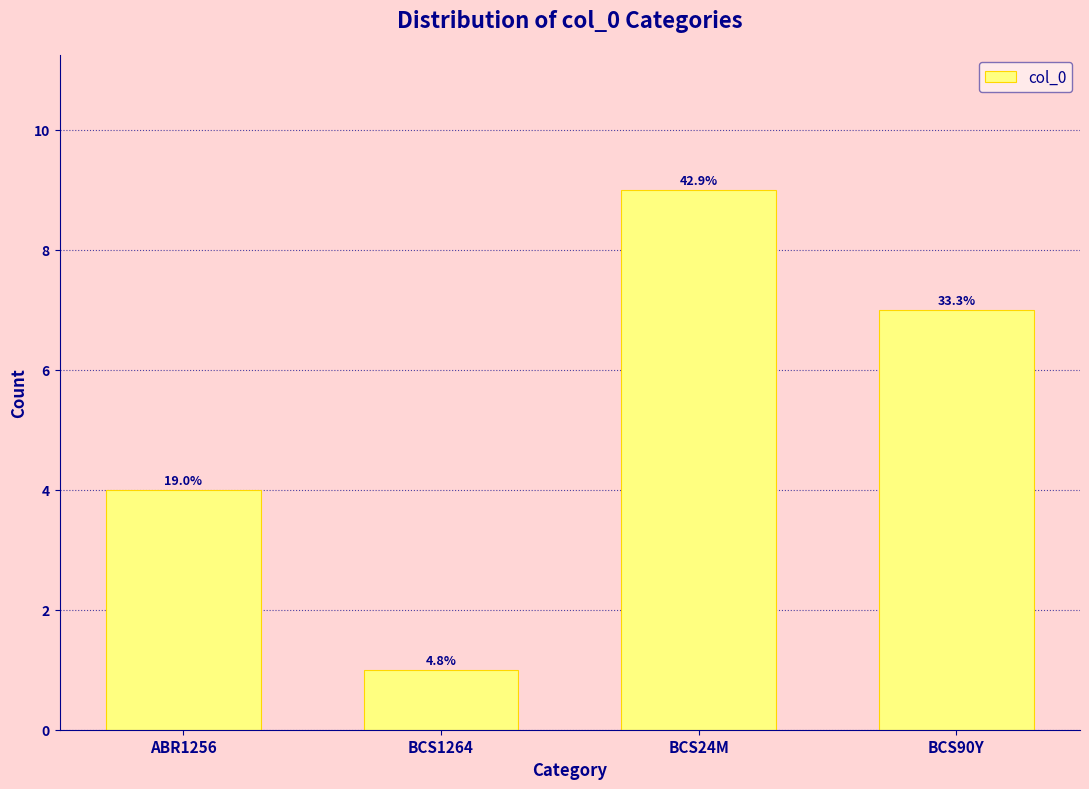

Are the bars horizontal?

No